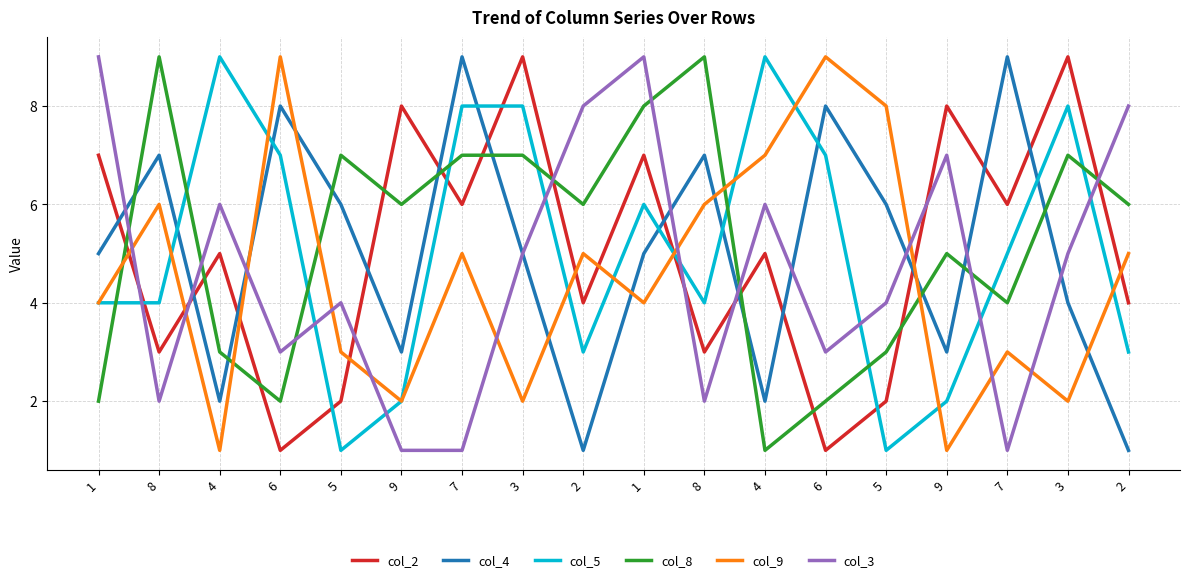

What is the label of the 7th point from the left?

7